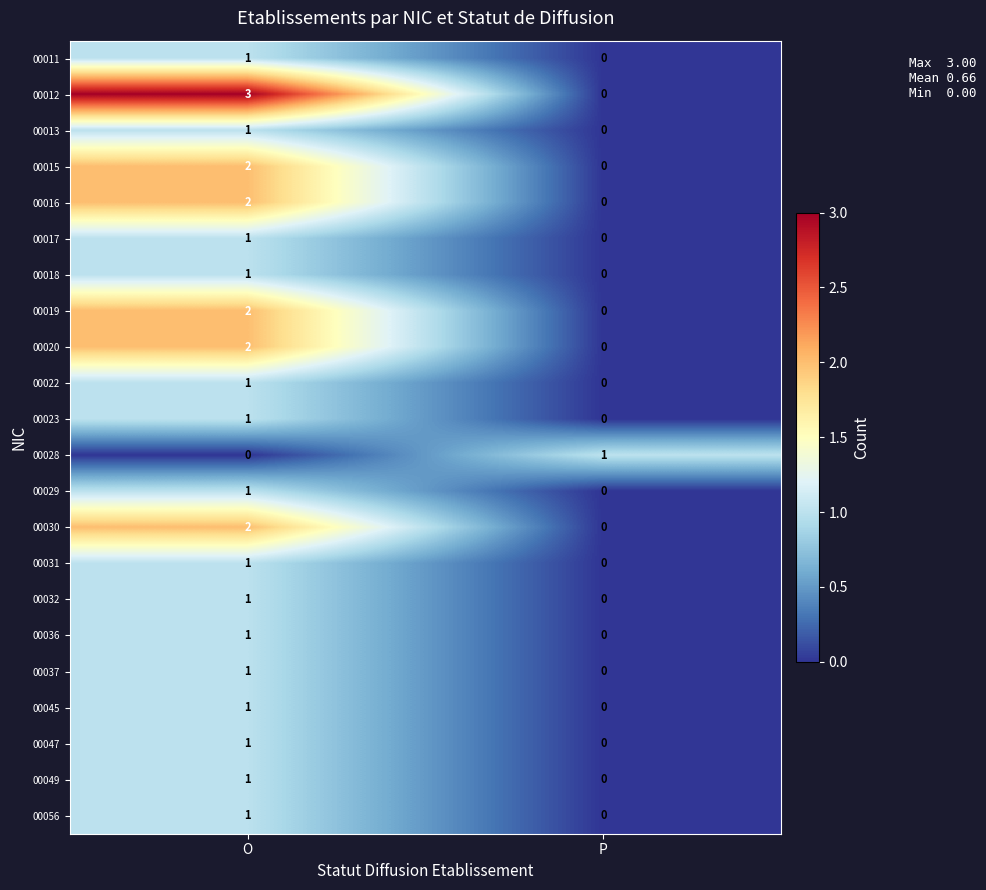

What is the maximum value shown in the chart?

3